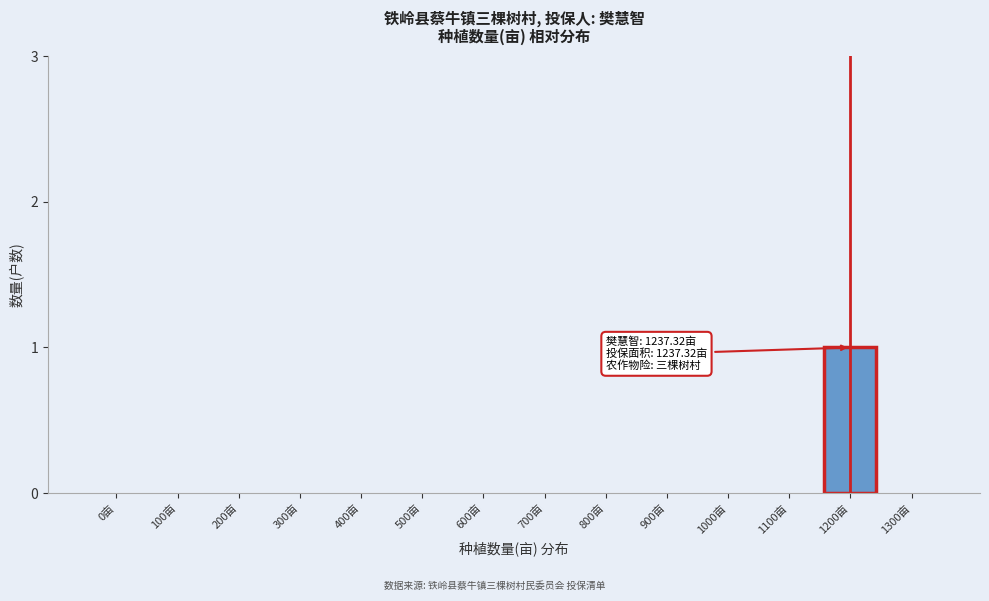

Reading left to right, list all the values displayed in this chart.

0亩=0	100亩=0	200亩=0	300亩=0	400亩=0	500亩=0	600亩=0	700亩=0	800亩=0	900亩=0	1000亩=0	1100亩=0	1200亩=1	1300亩=0